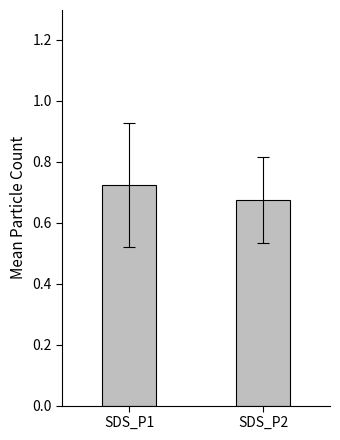

Which category has the highest value across all series?

SDS_P1